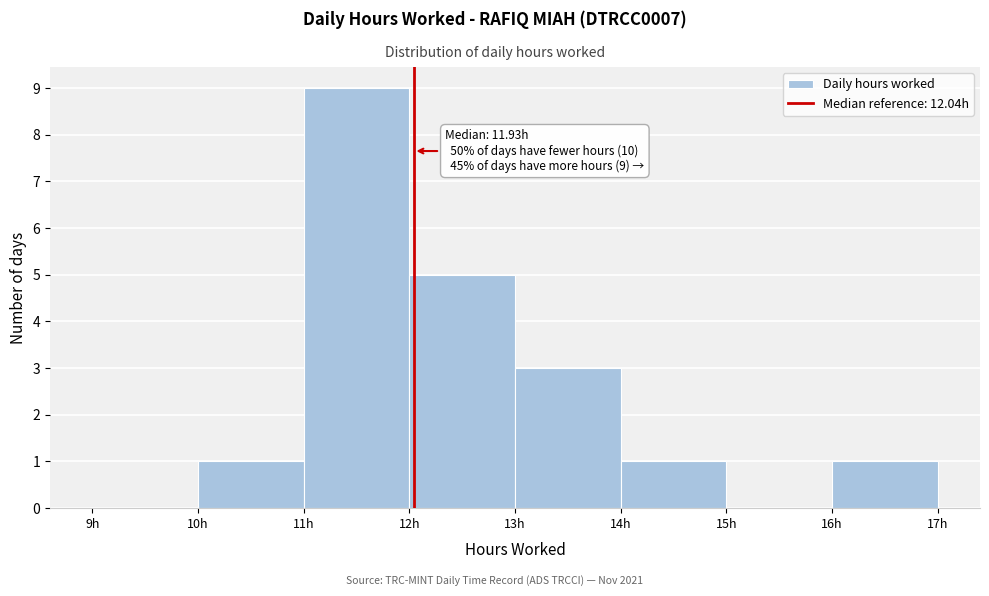

Over which range of the x-axis is the bar tallest?

11 to 12